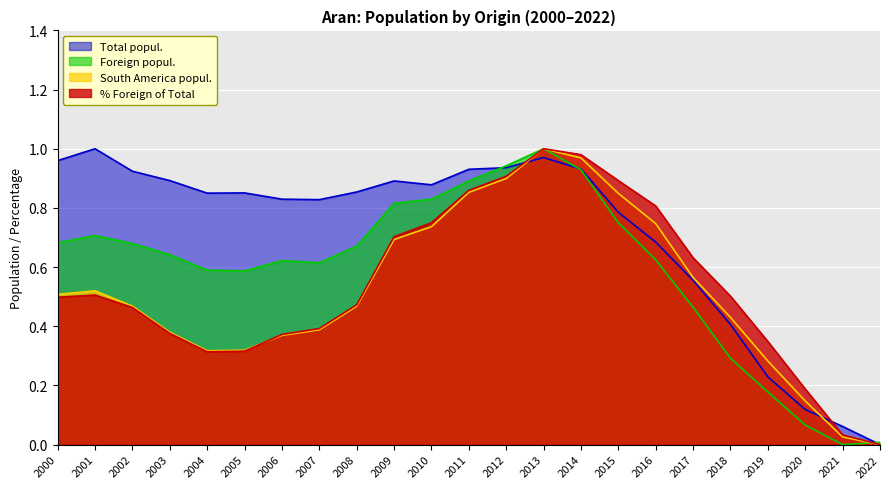

What is the difference between the maximum and minimum values in the South America popul. series?

1.0